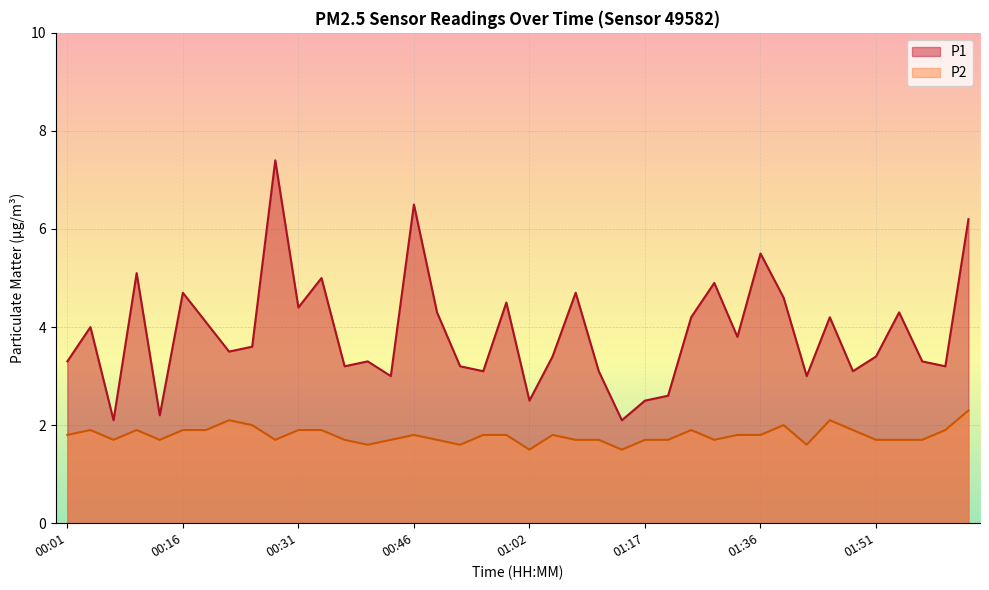

How many interior local peaks does the P1 series have?

13